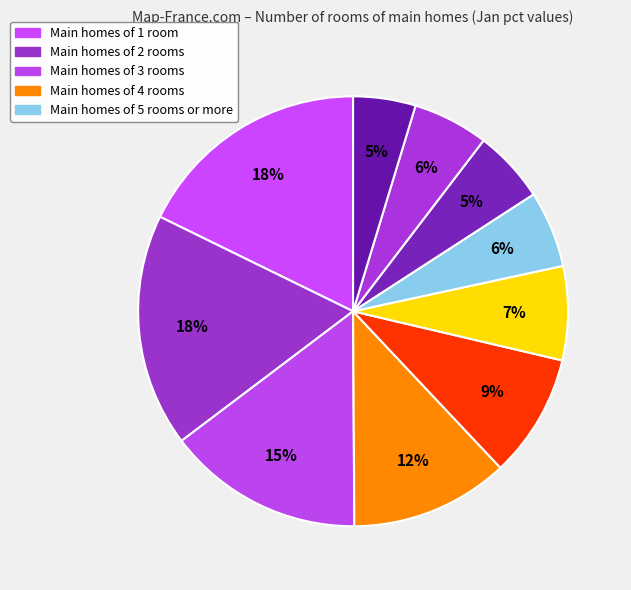

To the nearest percent, what is the difference between the largest and smallest slice percentages?

13%